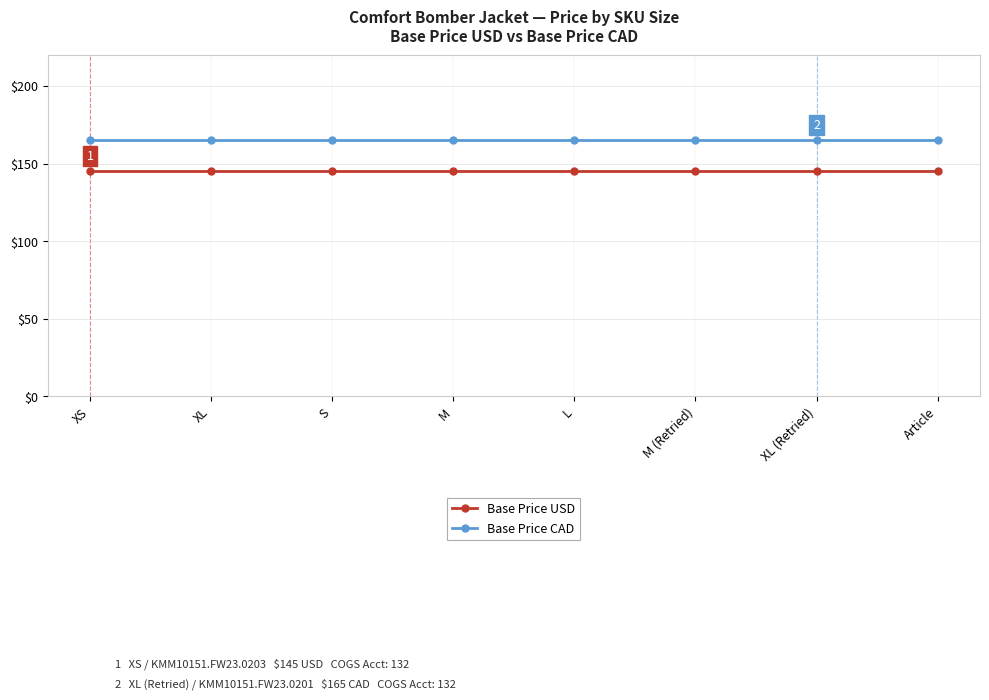

List the series in order of their peak value, lowest first.

Base Price USD, Base Price CAD